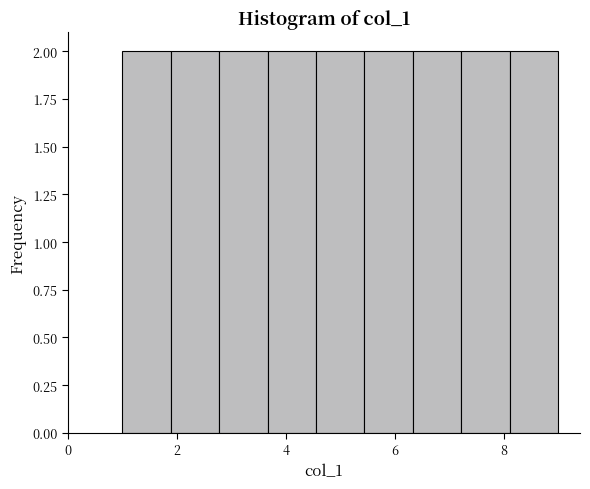

What is the height of the bar covering 7.2 to 8.2 on the x-axis? Neither the bar edges nor the heights are printed on the chart, so give them approximately, as read against the axes.

2